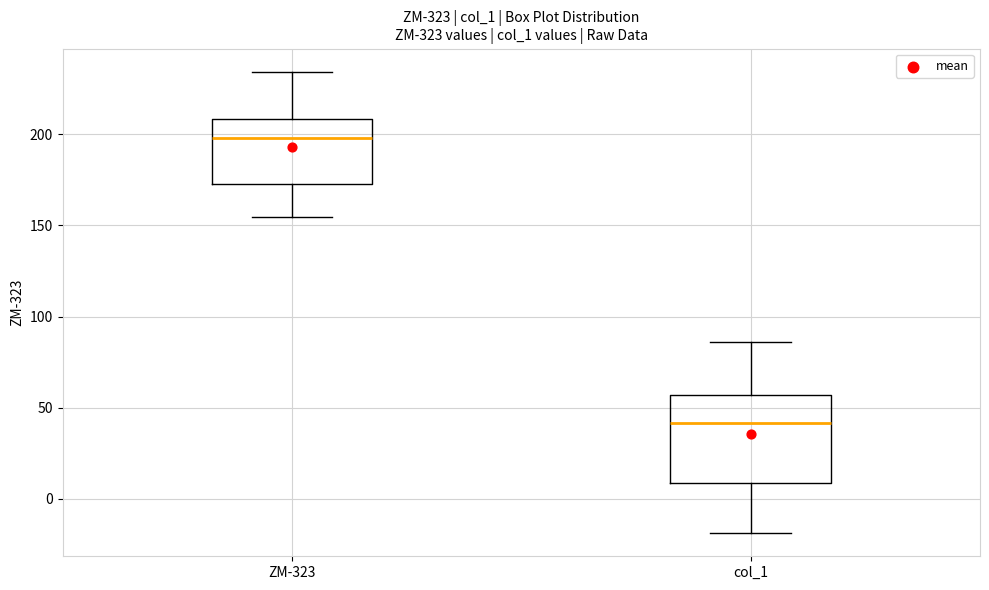

Where does the median line of the box for col_1 sit on the y-axis? The values are not printed on the chart, so give them approximately, as read against the axis.

40